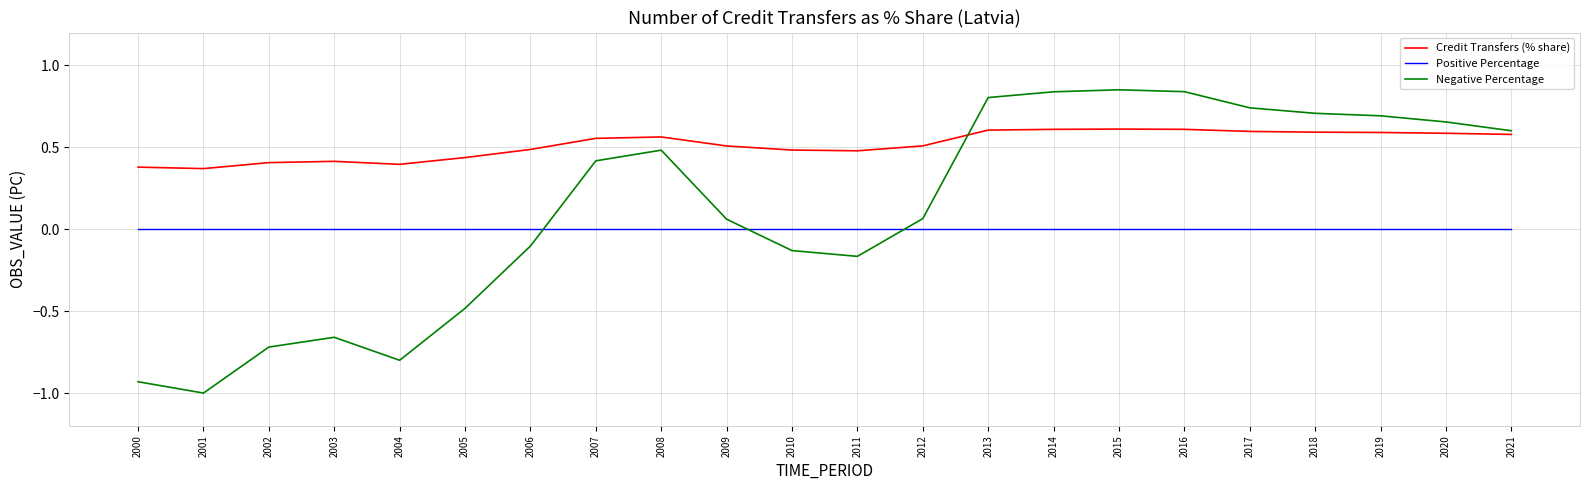

Which series has the largest range (max minus min)?

Negative Percentage